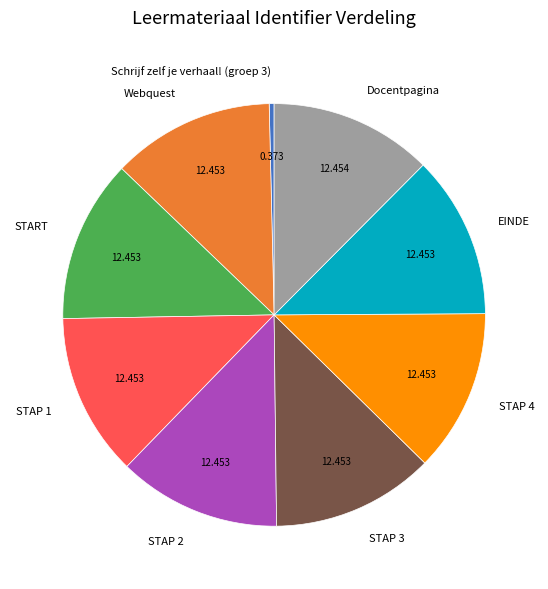

True or false: EINDE accounts for 21% of the total.

False